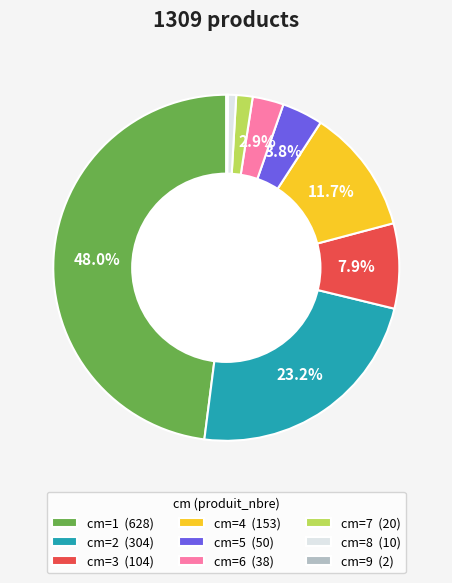

Combined, do cm=8 (10) and cm=1 (628) account for over 50%?

No